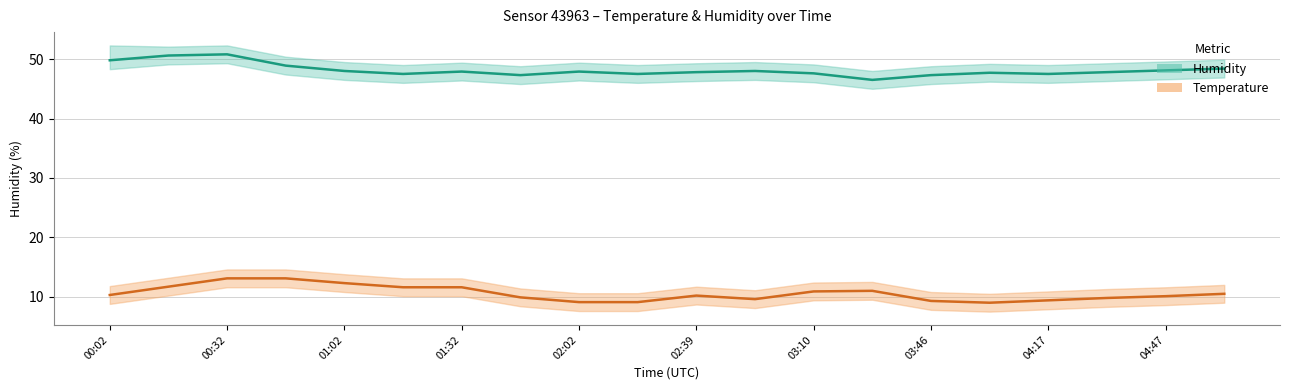

How many values in the humidity series exceed 47?

19